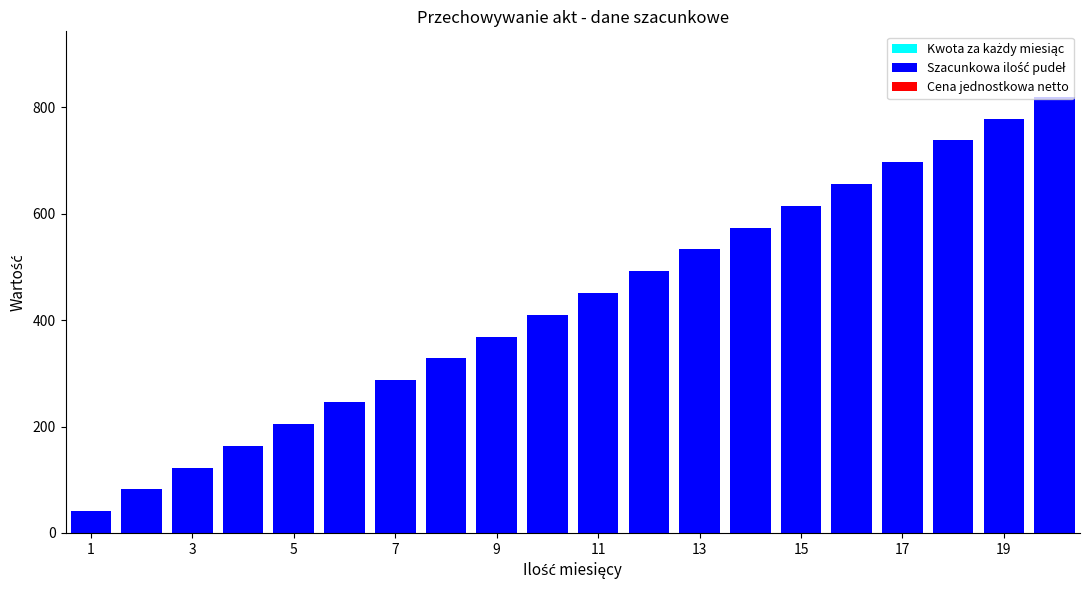

What is the value of the 16th bar from the left?

656